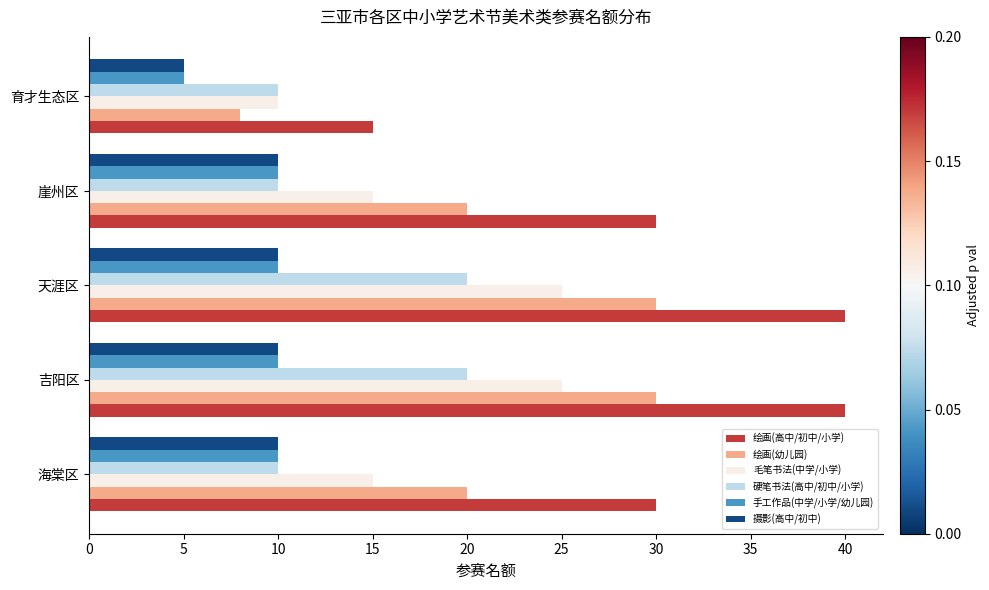

Count the number of categories in the chart.

5